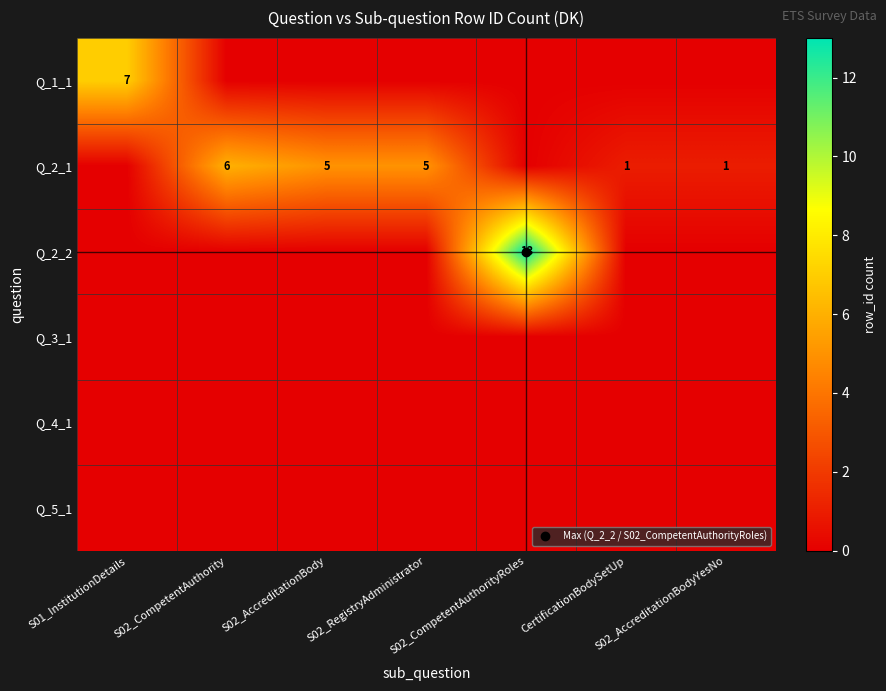

List the series in order of their peak value, lowest first.

Q_3_1, Q_4_1, Q_5_1, Q_2_1, Q_1_1, Q_2_2